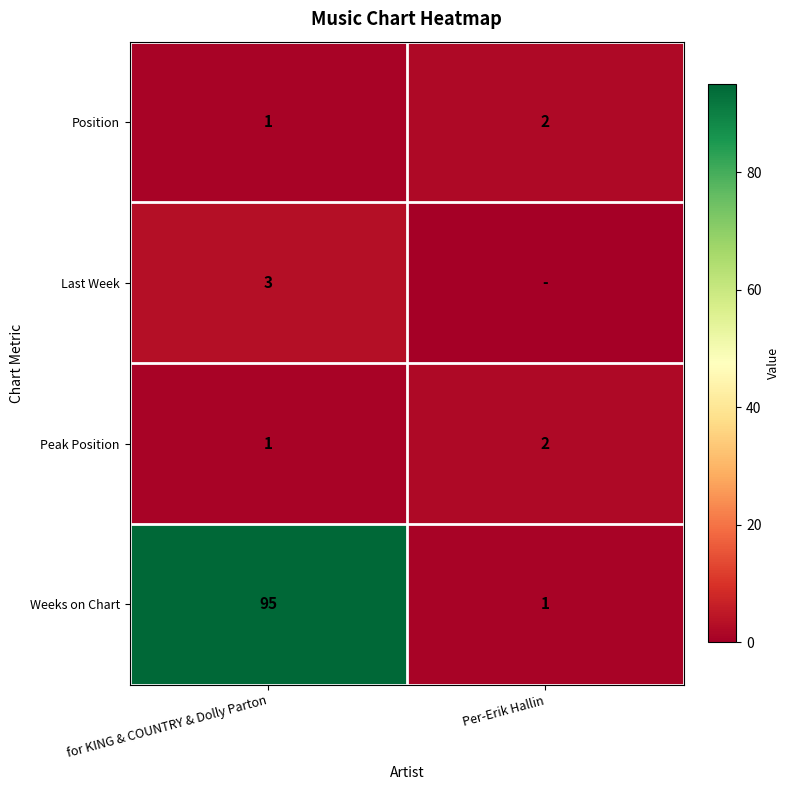

How many values in the row_1 series are below 3?

1